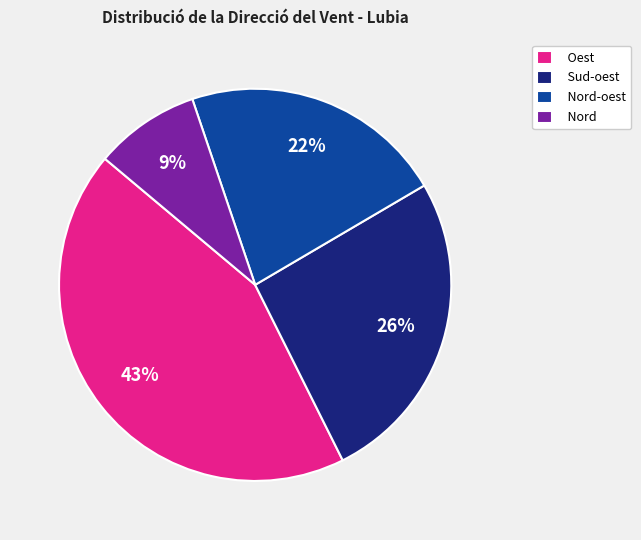

What is the smallest slice in the pie chart?

Nord